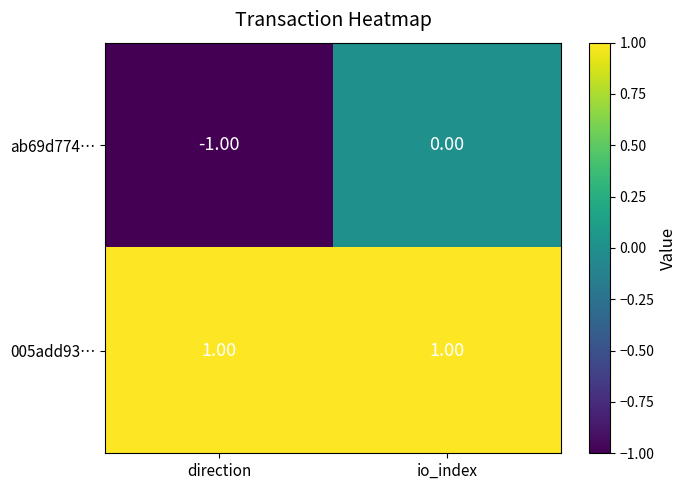

Which label corresponds to the smallest value in the chart?

direction